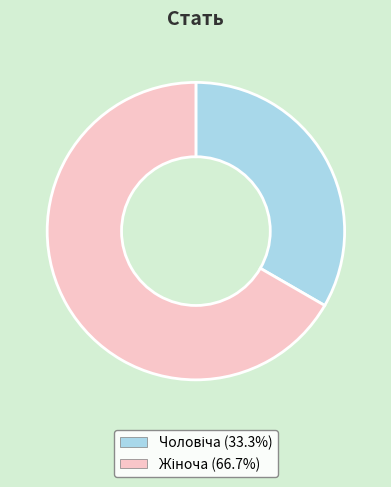

Is there any slice that represents more than half of the pie?

Yes